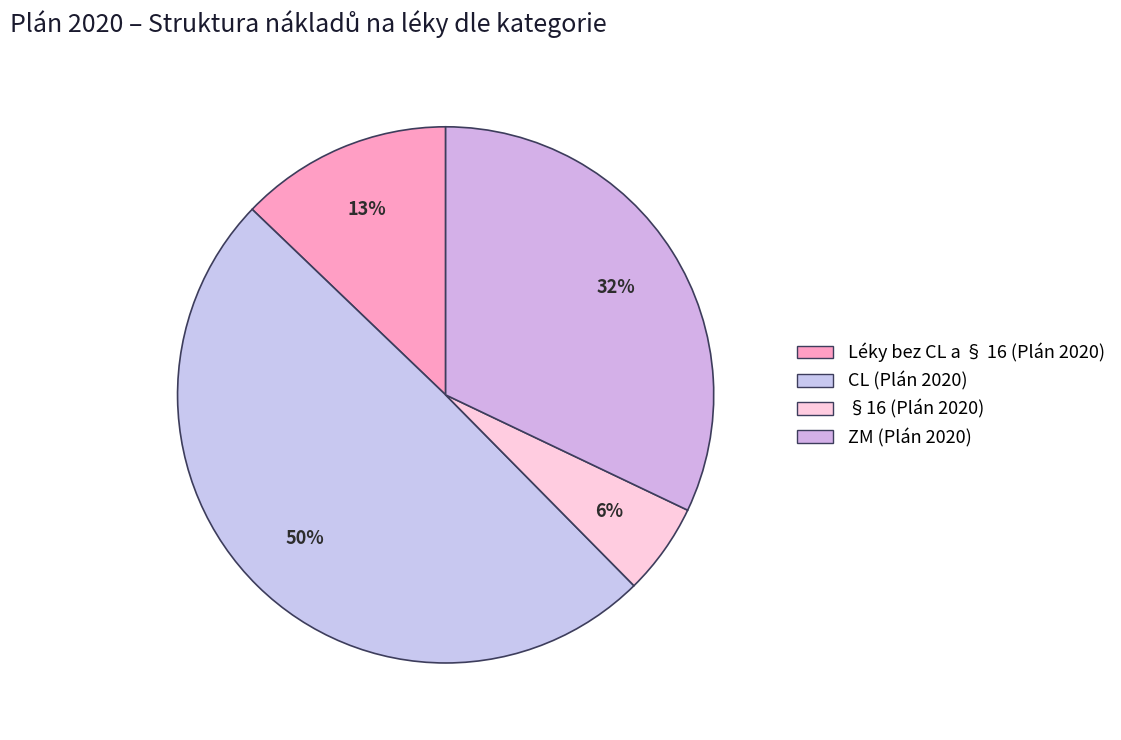

How many slices are in this pie chart?

4